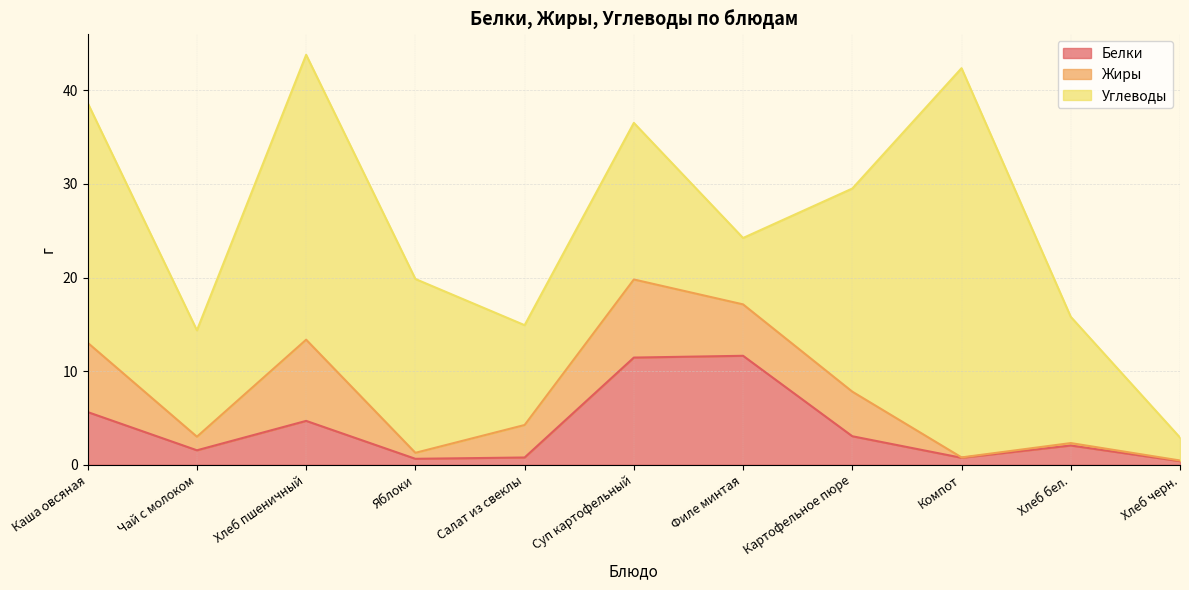

Is the value of Углеводы at Яблоки greater than the value of Жиры at Суп картофельный?

Yes